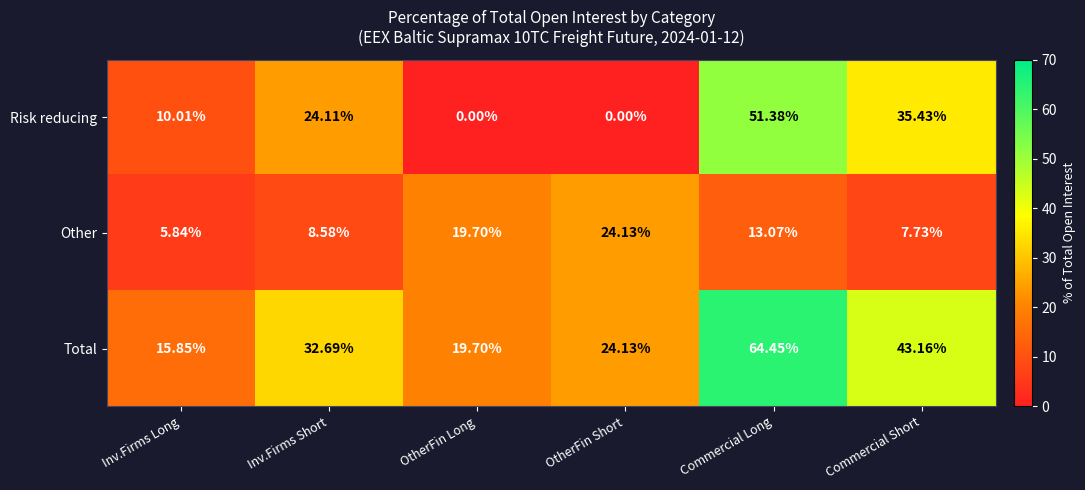

What is the total value across all series at Inv.Firms Short?

65.4